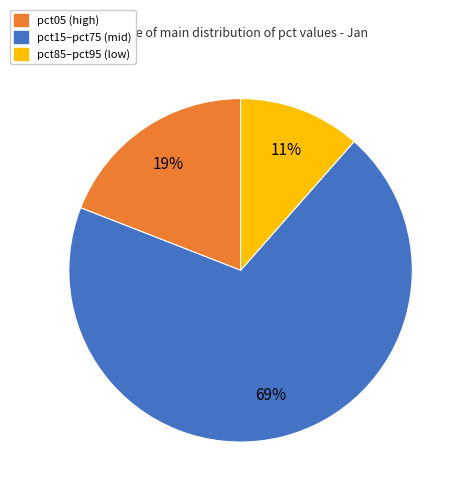

Does any single category account for the majority?

Yes